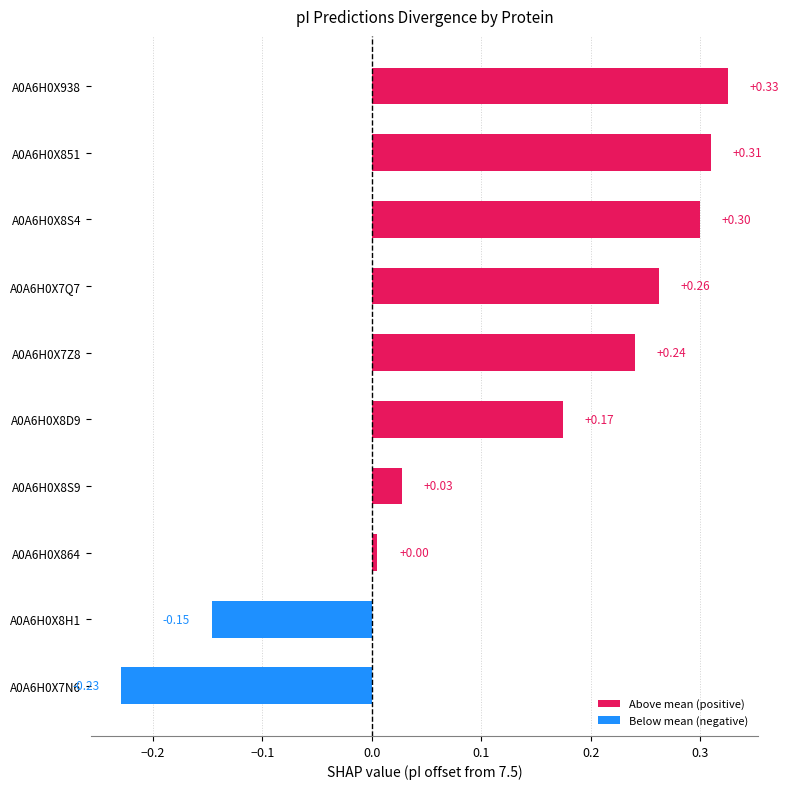

What is the difference between the maximum and minimum values?

0.6